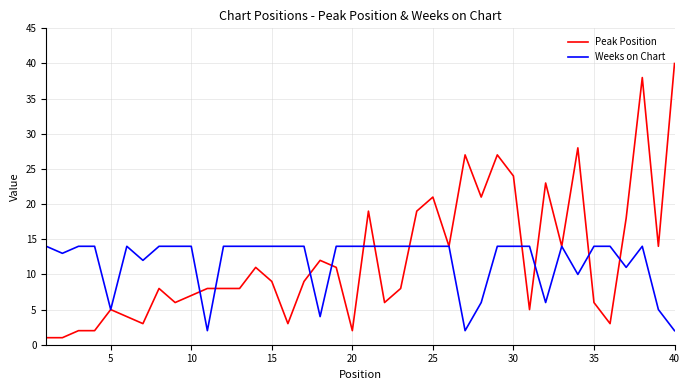

Which series has the widest spread of values?

Peak Position